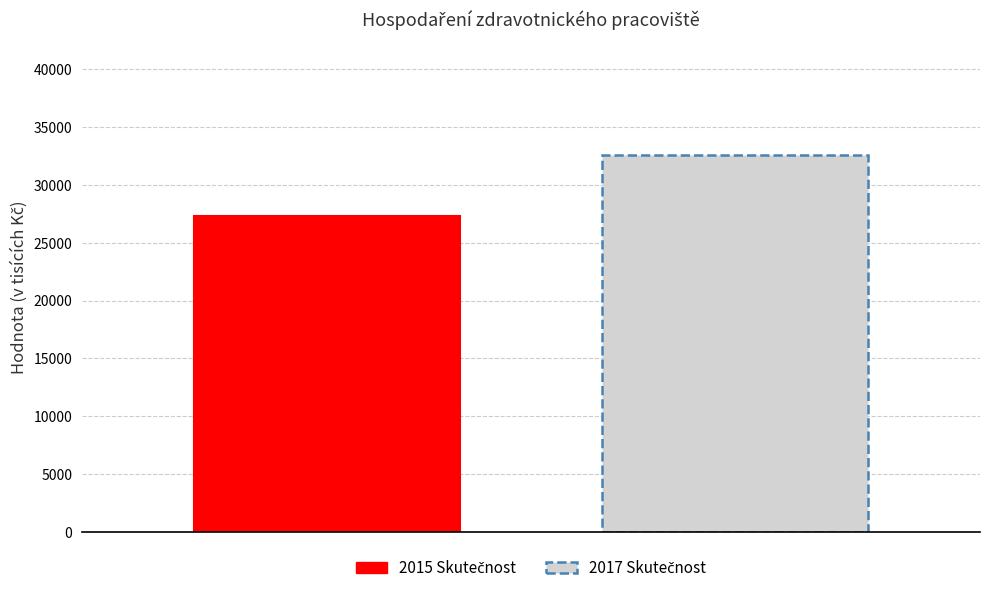

True or false: 2017 Skutečnost has a value of 17764.2 at Osobní náklady.

False